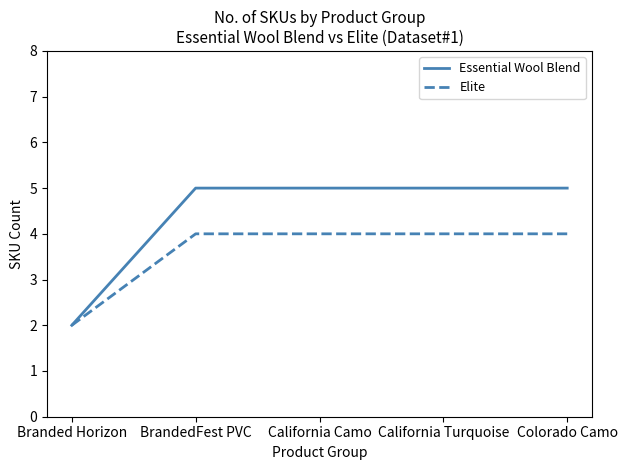

How many Essential Wool Blend values are between 5 and 6?

4